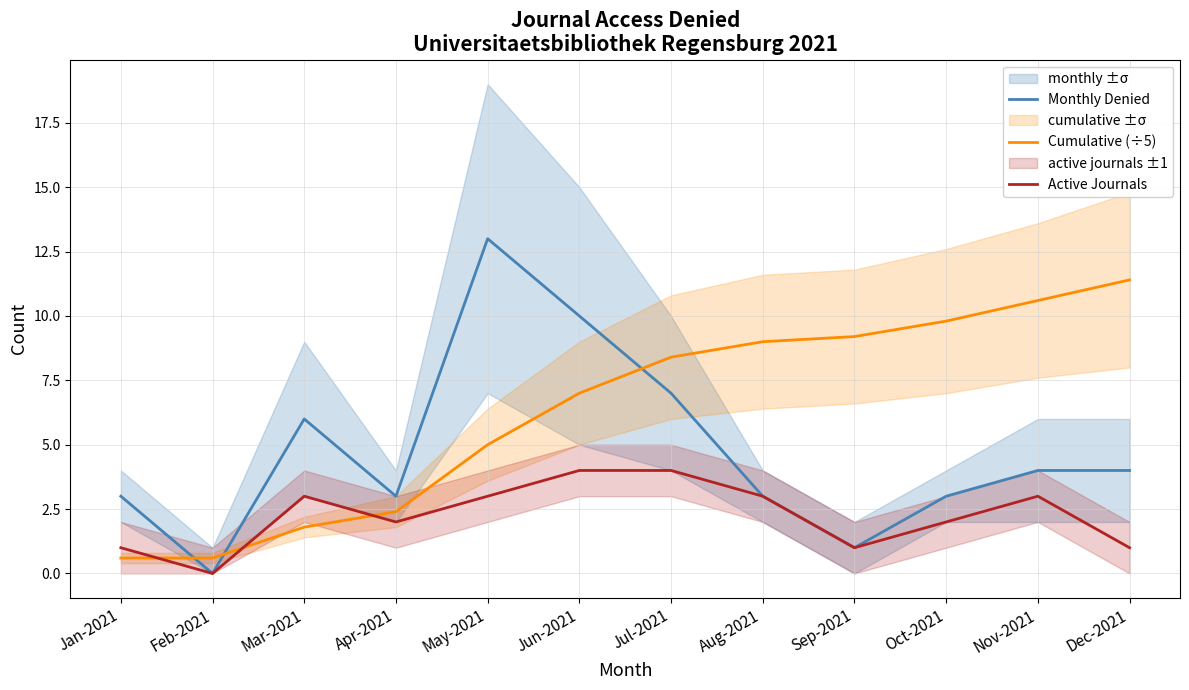

Reading left to right, list all the values displayed in this chart.

Monthly Denied: 3.0	0.0	6.0	3.0	13.0	10.0	7.0	3.0	1.0	3.0	4.0	4.0
Cumulative (÷5): 0.6	0.6	1.8	2.4	5.0	7.0	8.4	9.0	9.2	9.8	10.6	11.4
Active Journals: 1.0	0.0	3.0	2.0	3.0	4.0	4.0	3.0	1.0	2.0	3.0	1.0